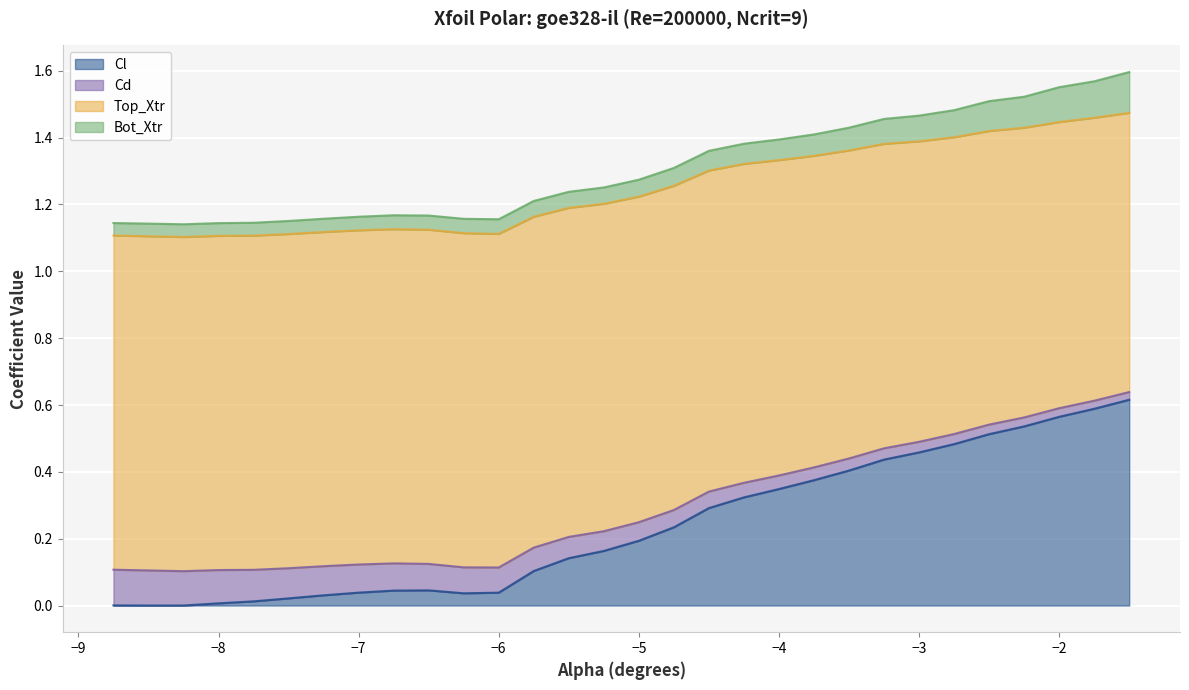

What is the label of the 21st point from the left?

-3.75